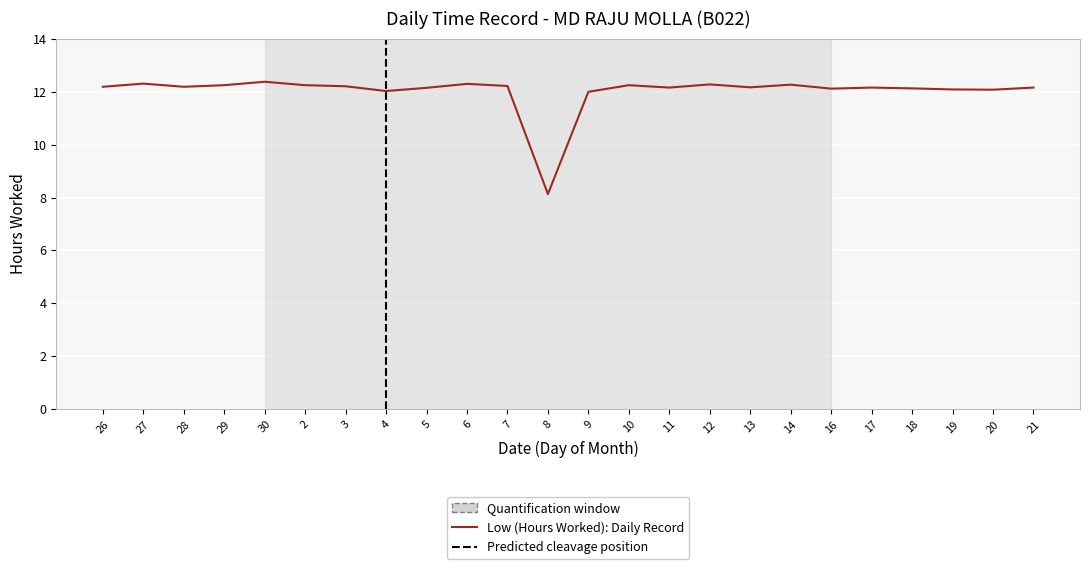

What is the change in value from 4 to 13?

+0.1